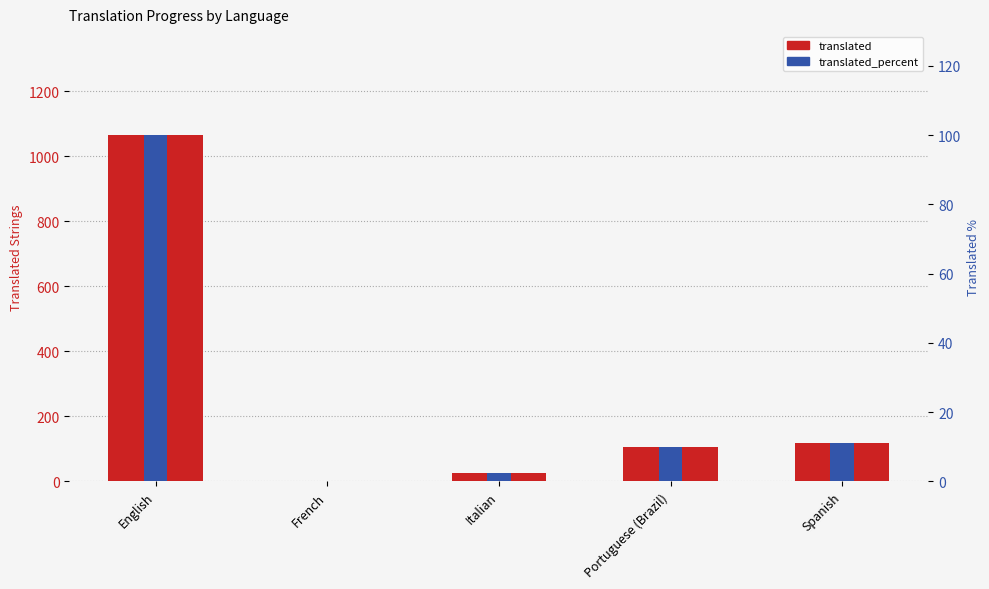

At which label does translated reach its peak?

English